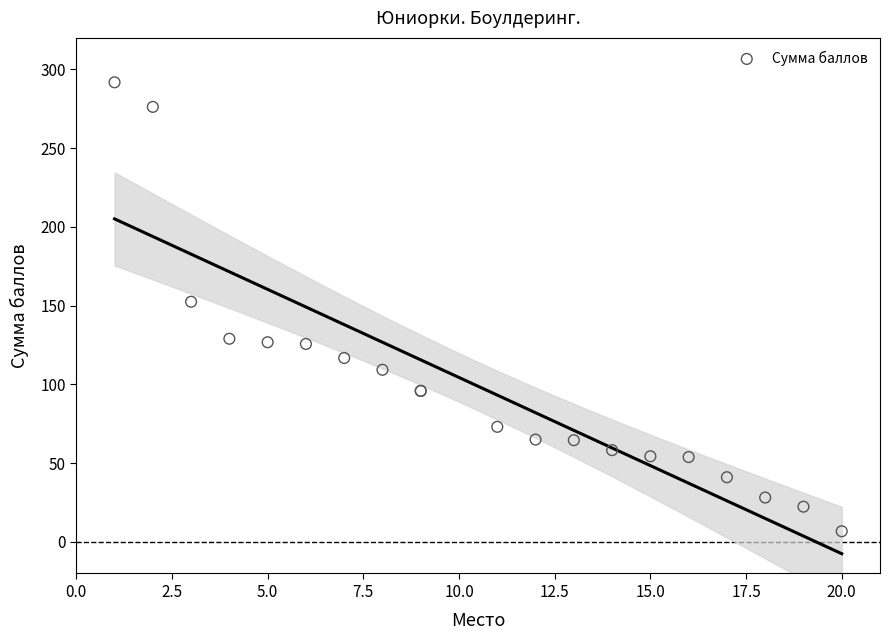

What Y value in the scatter plot is closest to 149?

152.5